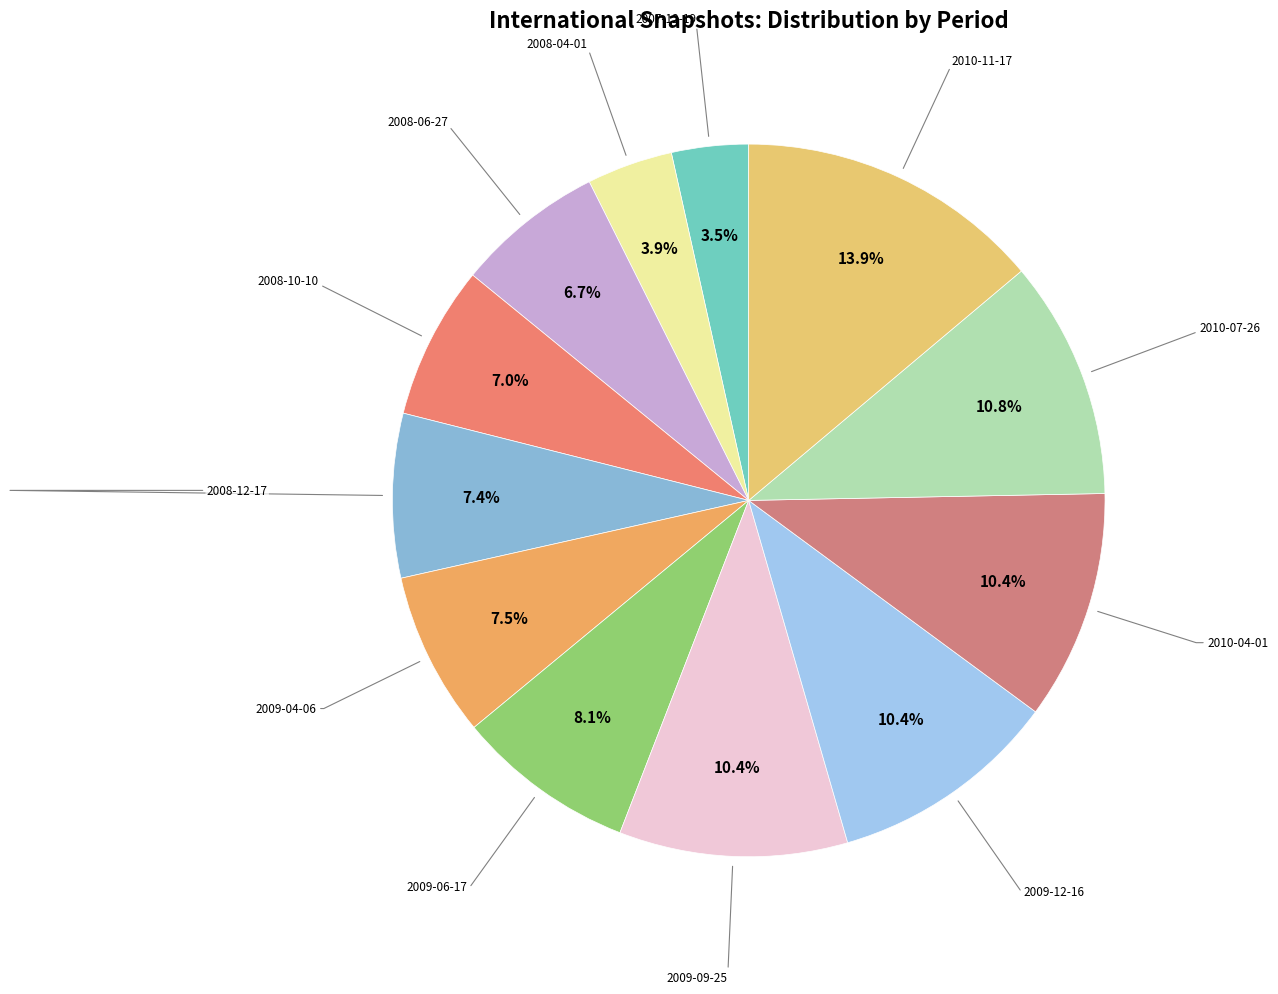

Is there any slice that represents more than half of the pie?

No